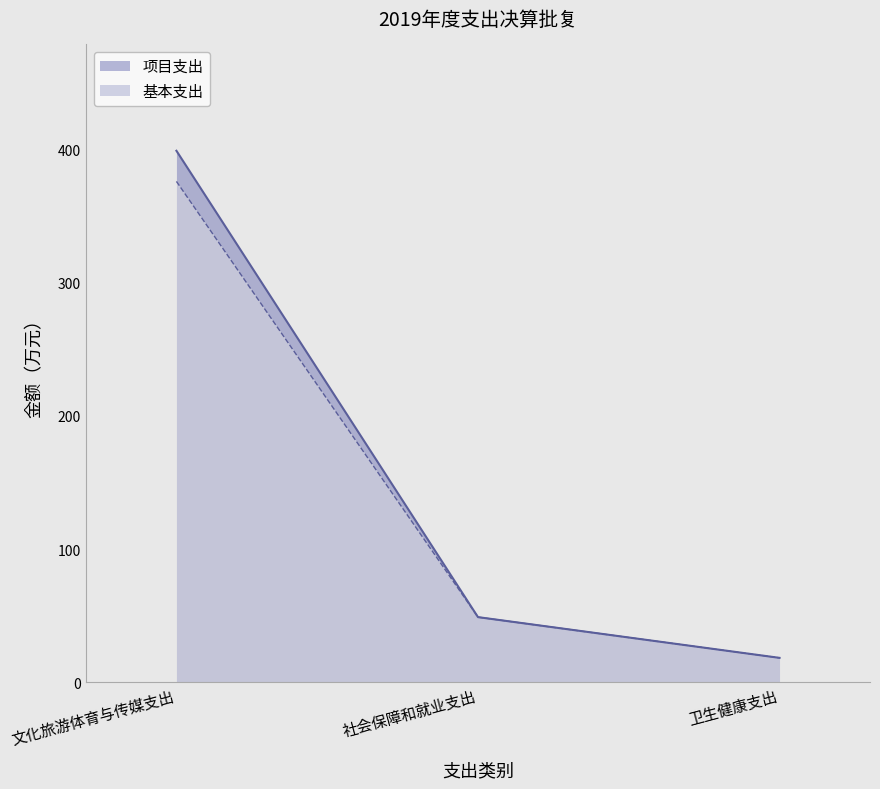

What is the value of the 项目支出 point at the 1st from the left?

399.0